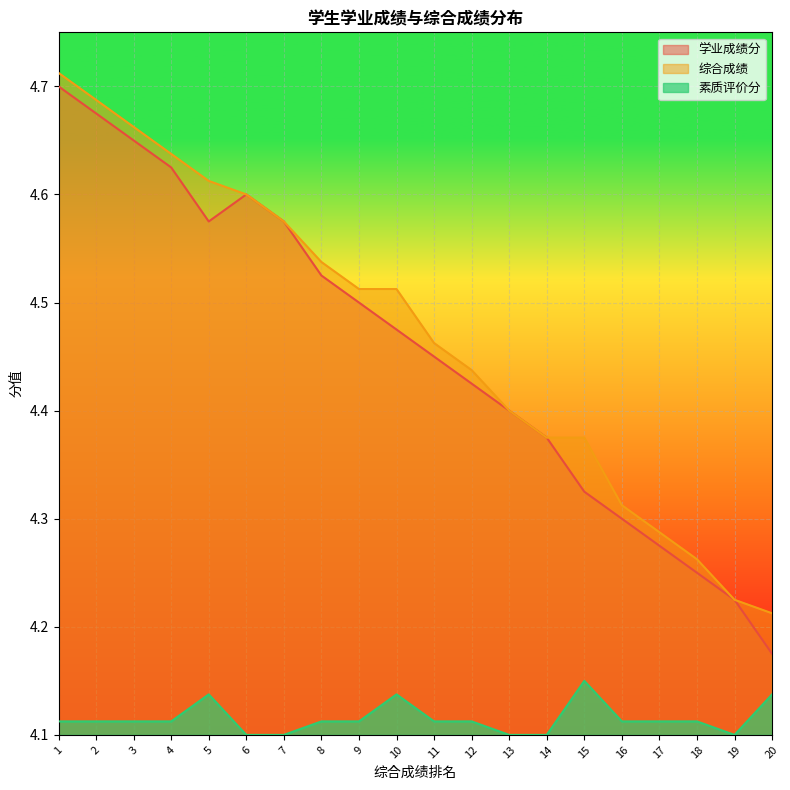

Reading left to right, transcribe all the data shown in this chart.

学业成绩分: 4.7	4.7	4.7	4.6	4.6	4.6	4.6	4.5	4.5	4.5	4.5	4.4	4.4	4.4	4.3	4.3	4.3	4.2	4.2	4.2
综合成绩: 4.7	4.7	4.7	4.6	4.6	4.6	4.6	4.5	4.5	4.5	4.5	4.4	4.4	4.4	4.4	4.3	4.3	4.3	4.2	4.2
素质评价分: 4.1	4.1	4.1	4.1	4.1	4.1	4.1	4.1	4.1	4.1	4.1	4.1	4.1	4.1	4.1	4.1	4.1	4.1	4.1	4.1